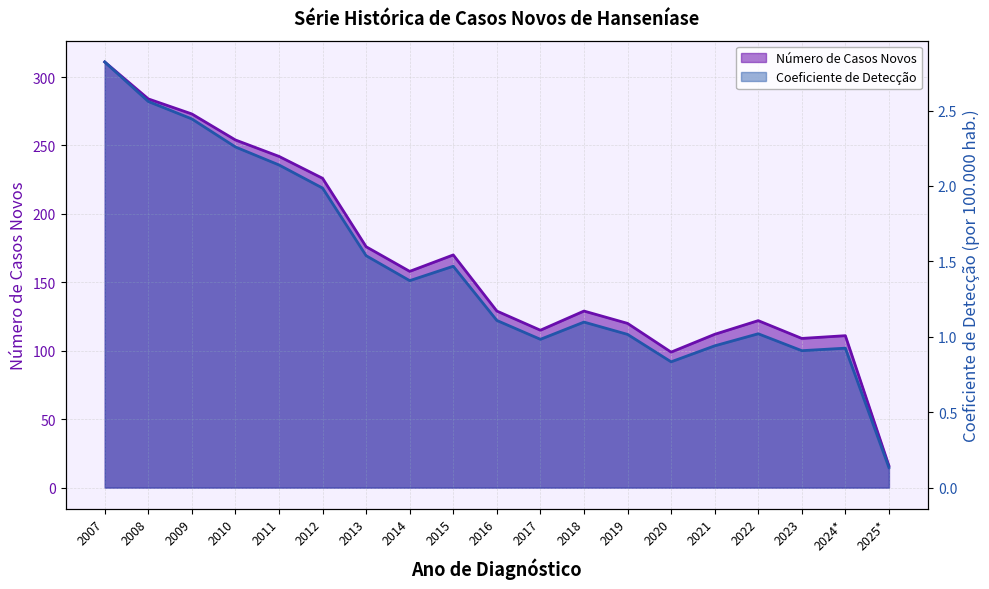

What is the value of the Número de Casos Novos point at the 13th from the left?

120.0